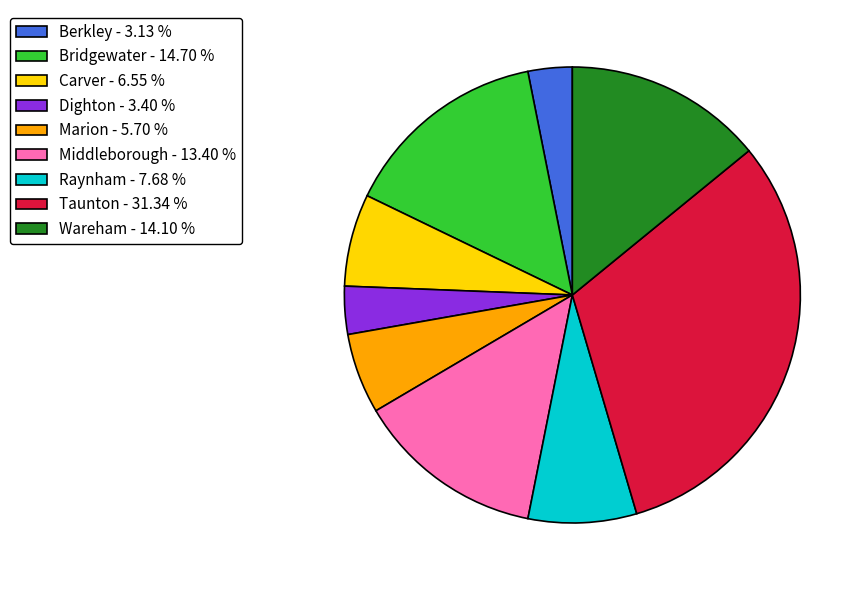

Is it true that Marion is 11% of the pie?

False